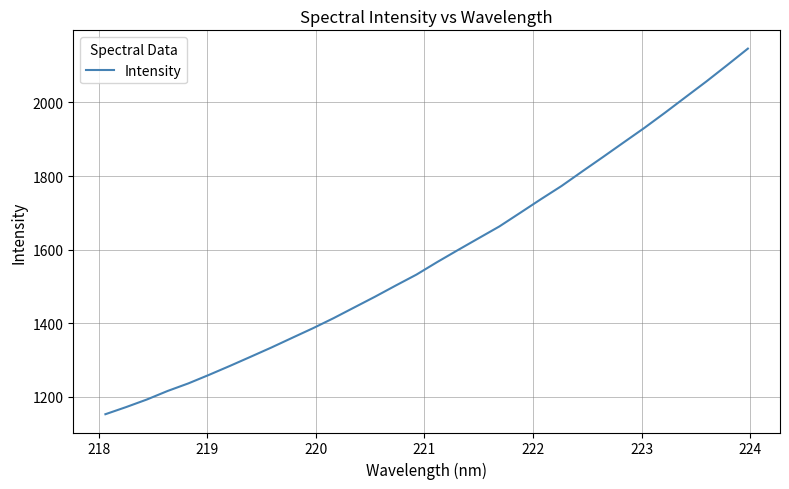

What is the minimum value shown in the chart?

1152.9